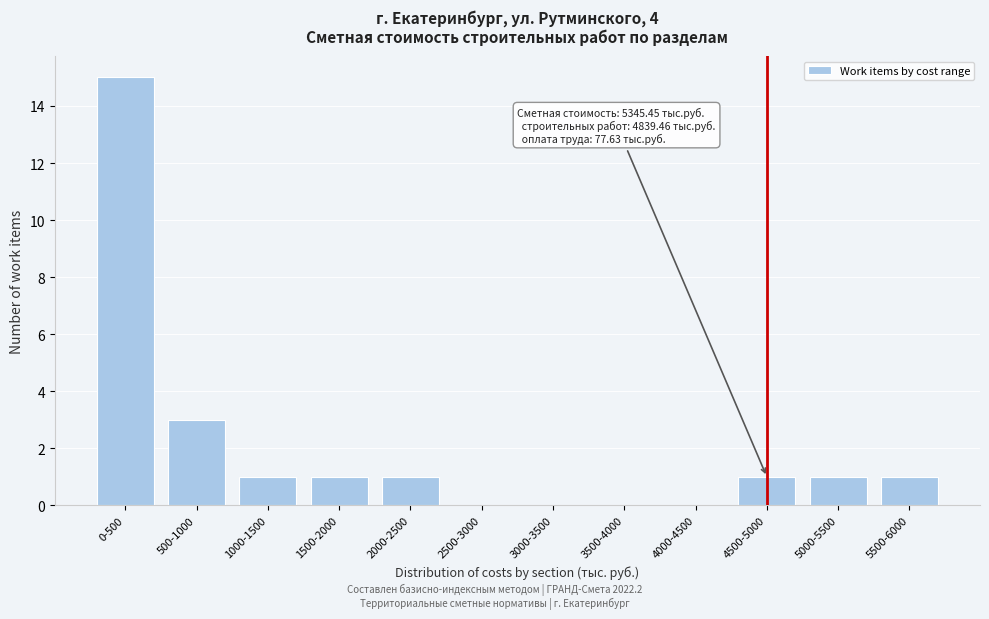

Reading right to left, list all the values displayed in this chart.

5500-6000=1	5000-5500=1	4500-5000=1	4000-4500=0	3500-4000=0	3000-3500=0	2500-3000=0	2000-2500=1	1500-2000=1	1000-1500=1	500-1000=3	0-500=15